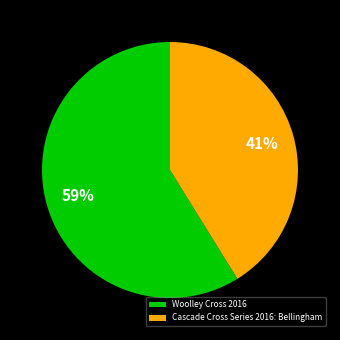

Which category has the smallest portion of the pie?

Cascade Cross Series 2016: Bellingham